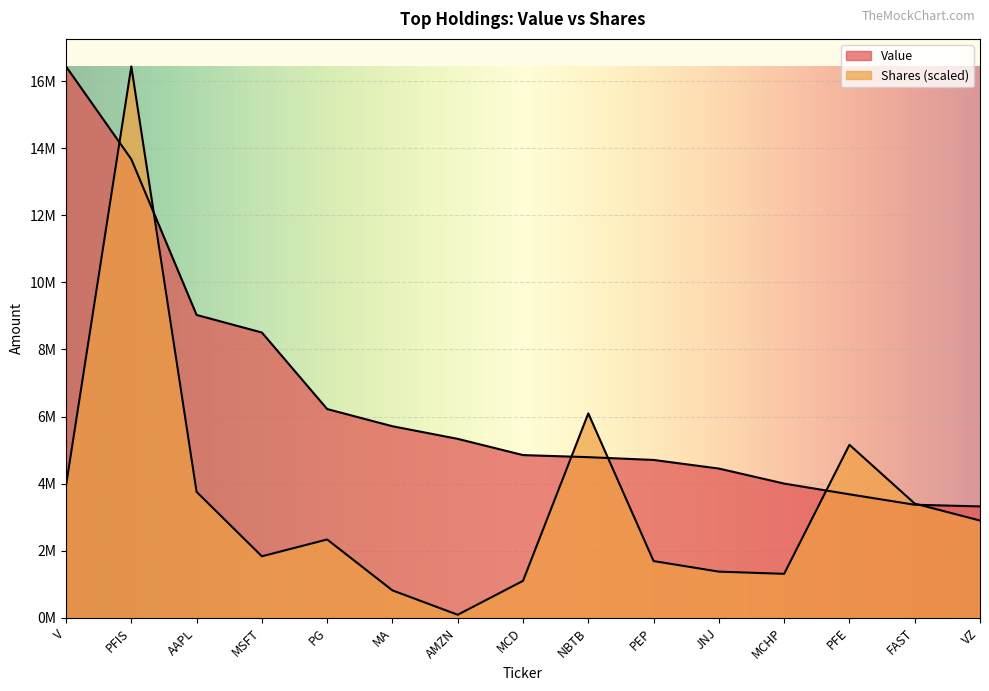

Is it true that Value equals 5710000.0 at MA?

True